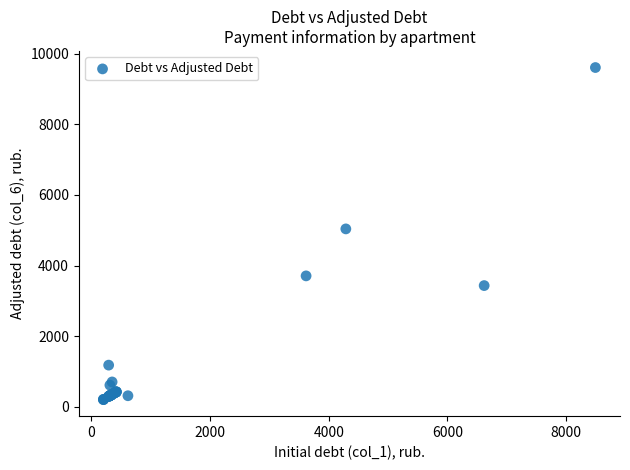

What Y value in the scatter plot is closest to 4907?

5038.8